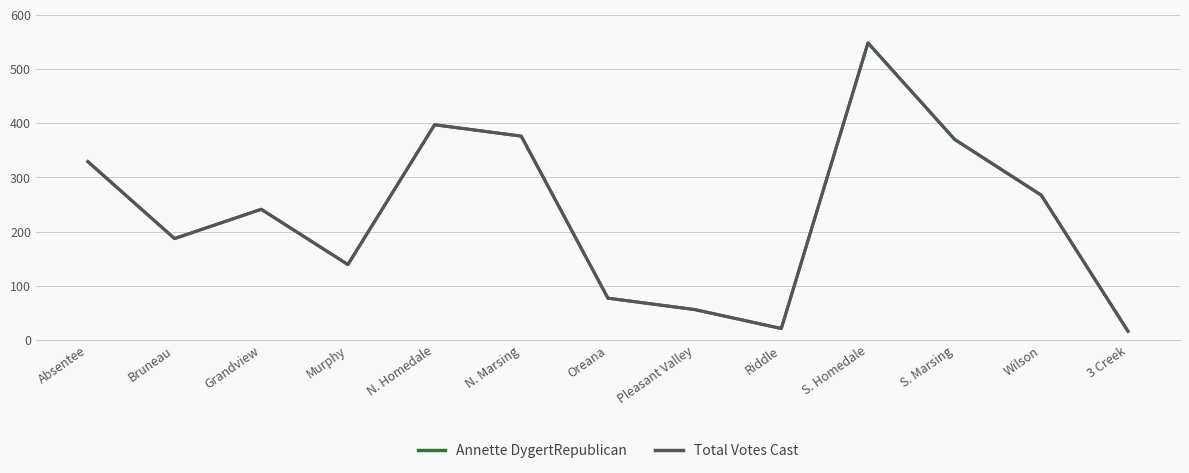

Does the chart have visible grid lines?

Yes